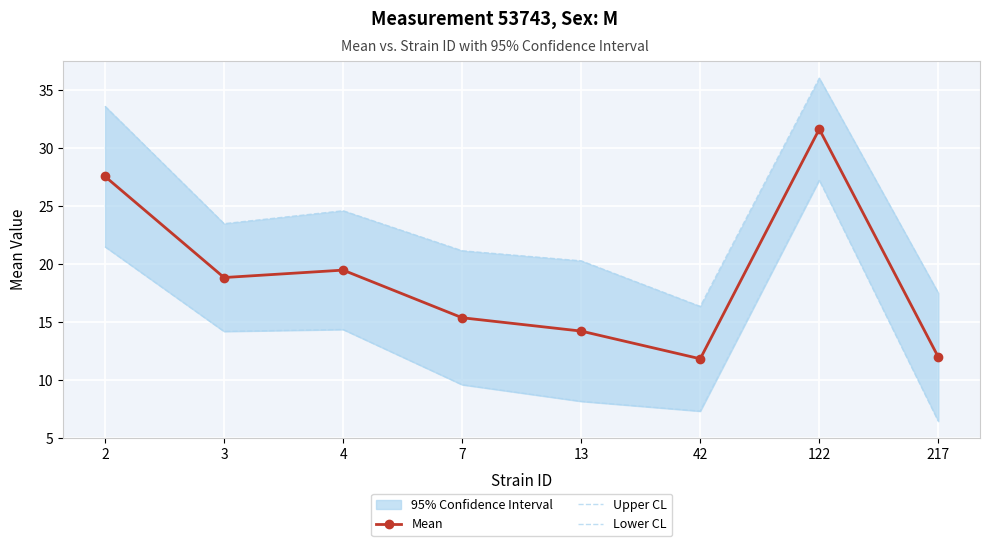

Is the value of Lower CL at 122 greater than the value of Mean at 217?

Yes